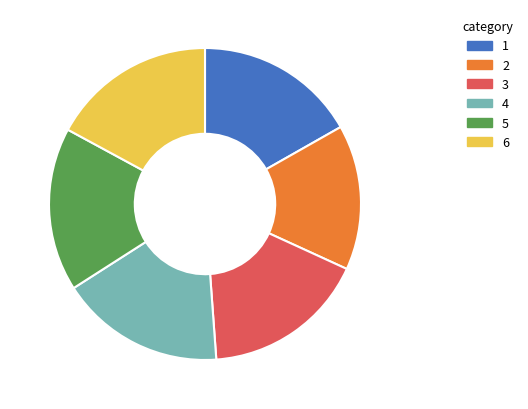

How many slices are in this pie chart?

6